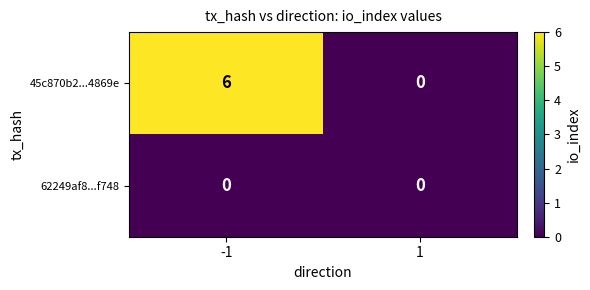

At which category is the sum across all series the highest?

-1